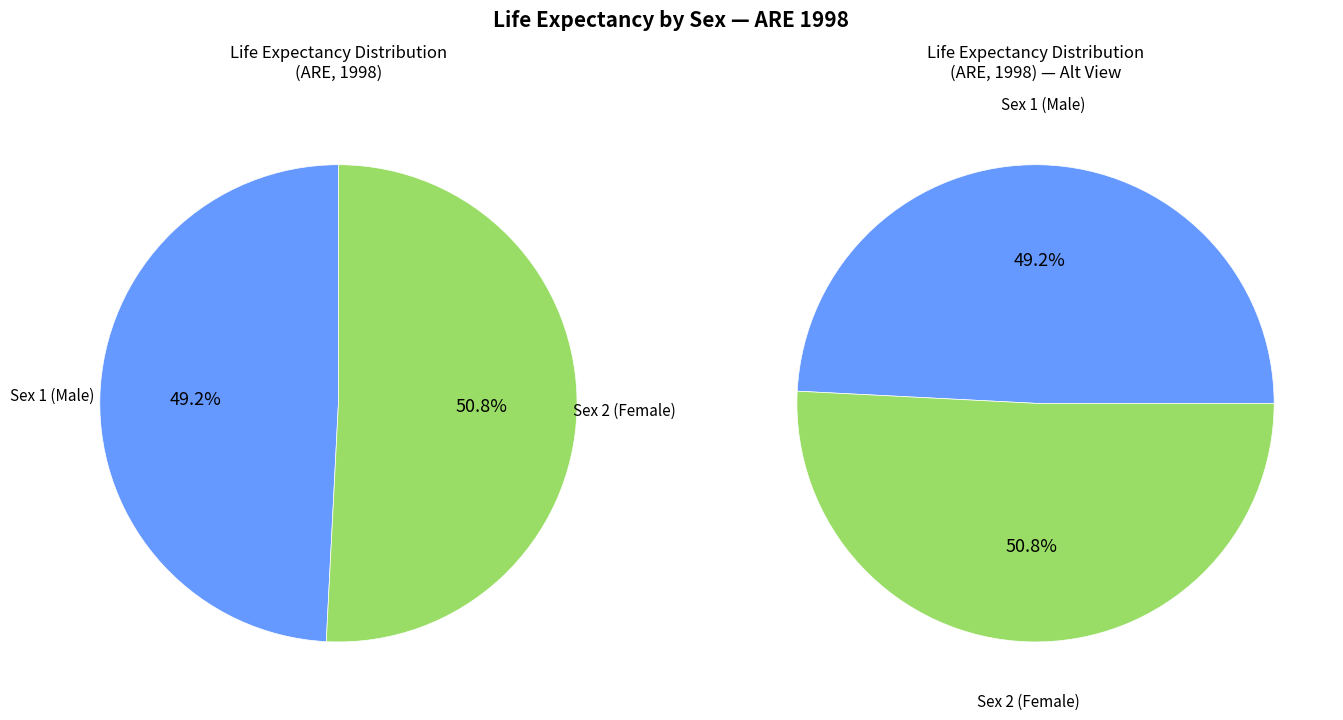

Approximately how many times larger is the value at 1 compared to 2?

1.0